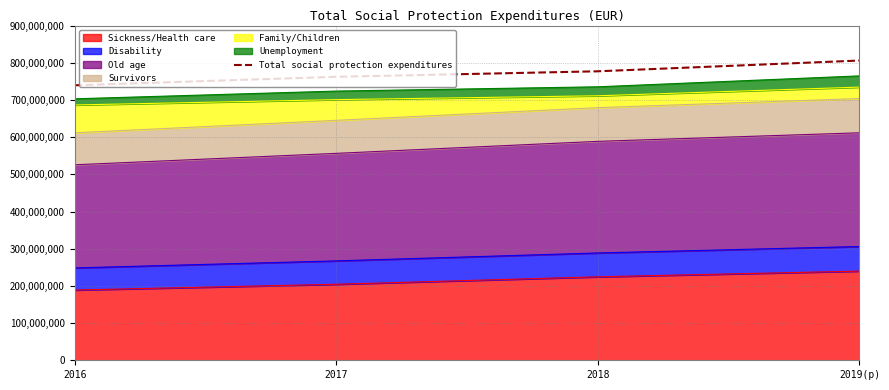

Which label corresponds to the largest value in the chart?

2019(p)